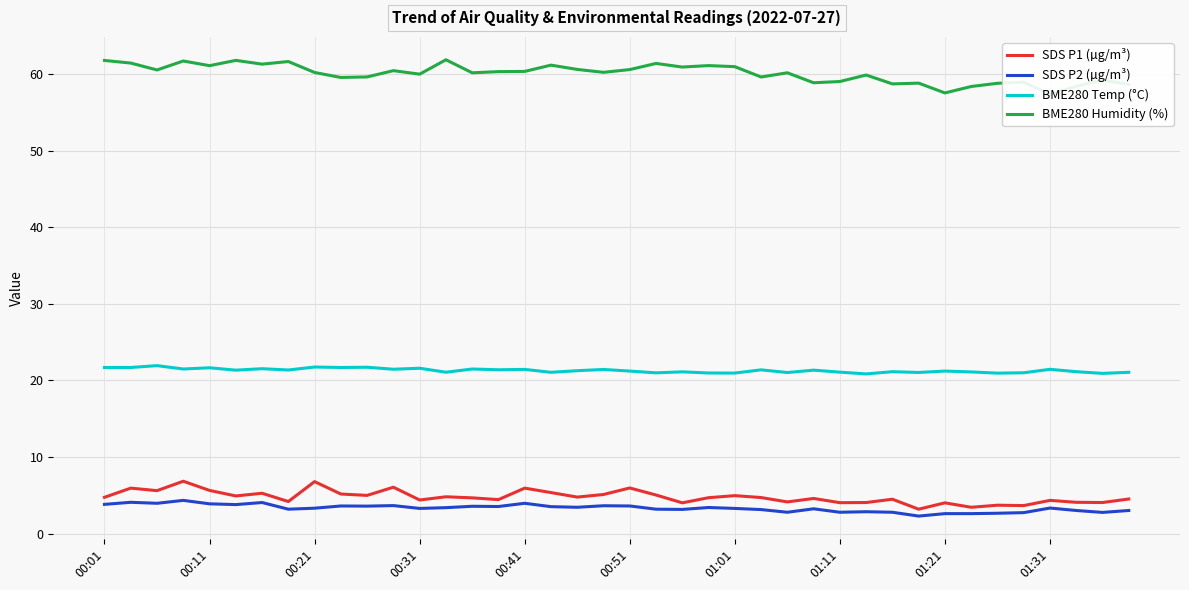

True or false: BME280 Temp (°C) has a value of 21.5 at 01:31.

True